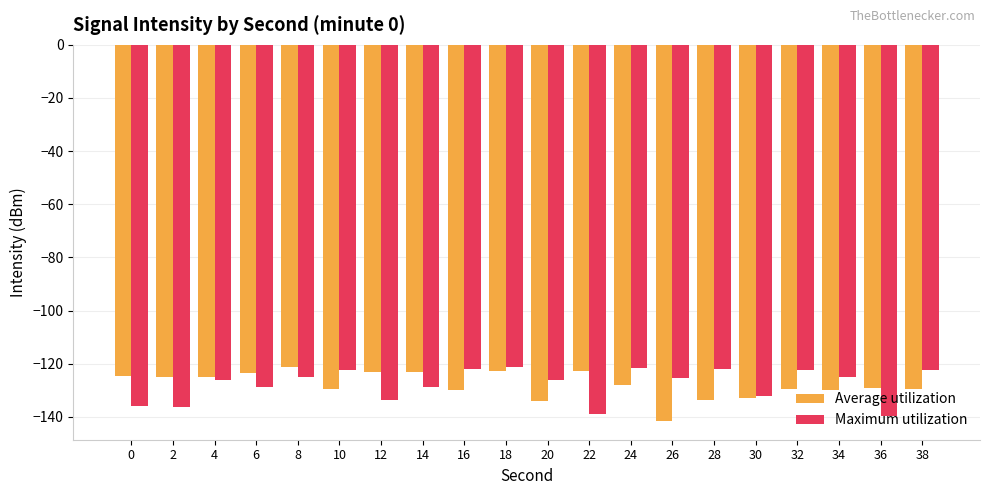

How many groups of bars are there?

20